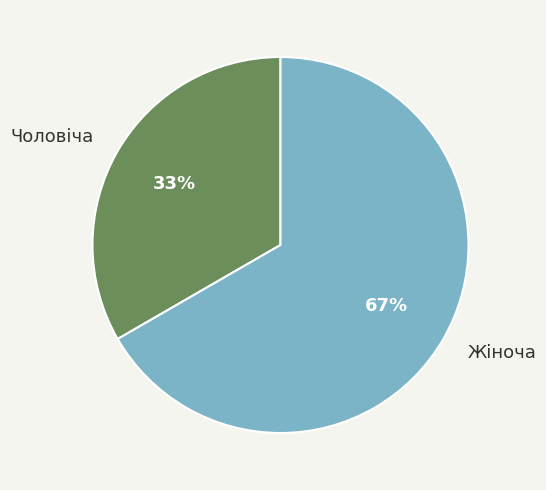

What is the smallest slice in the pie chart?

Чоловіча